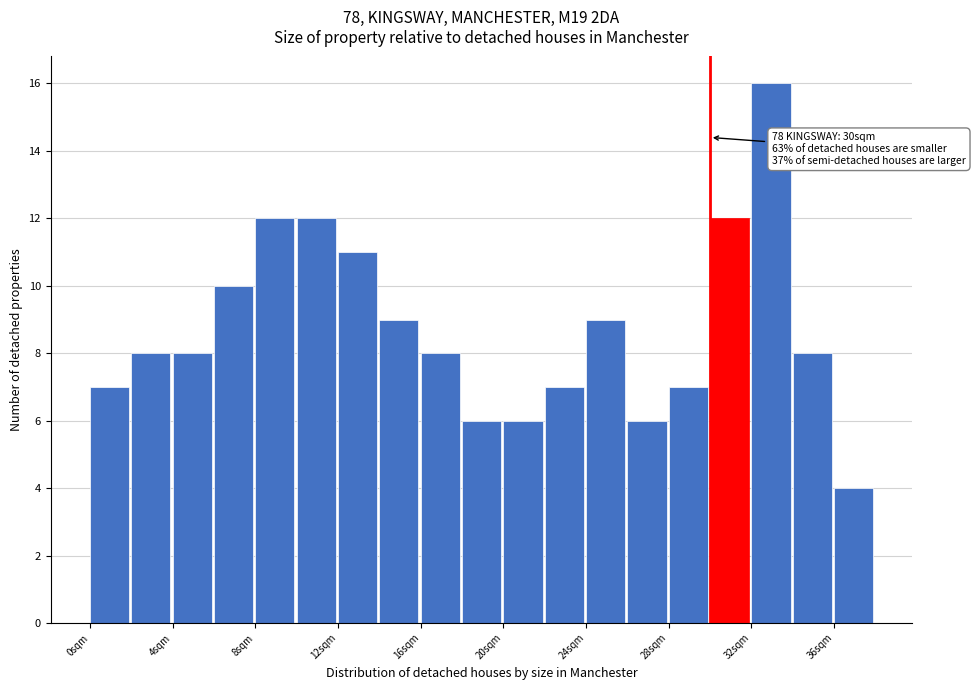

Which range on the x-axis has the tallest bar?

32 to 34